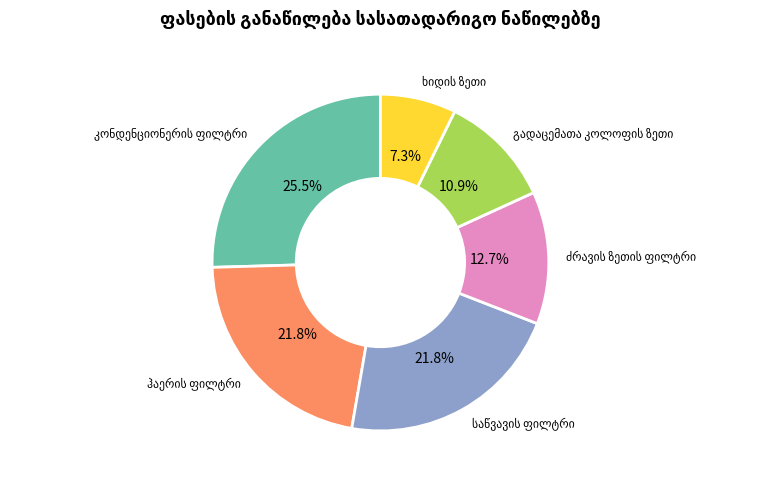

Is there a majority slice in this chart?

No